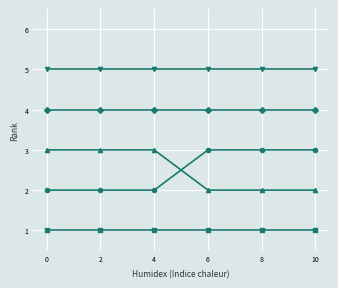

What is the total value across all series at 10?

15